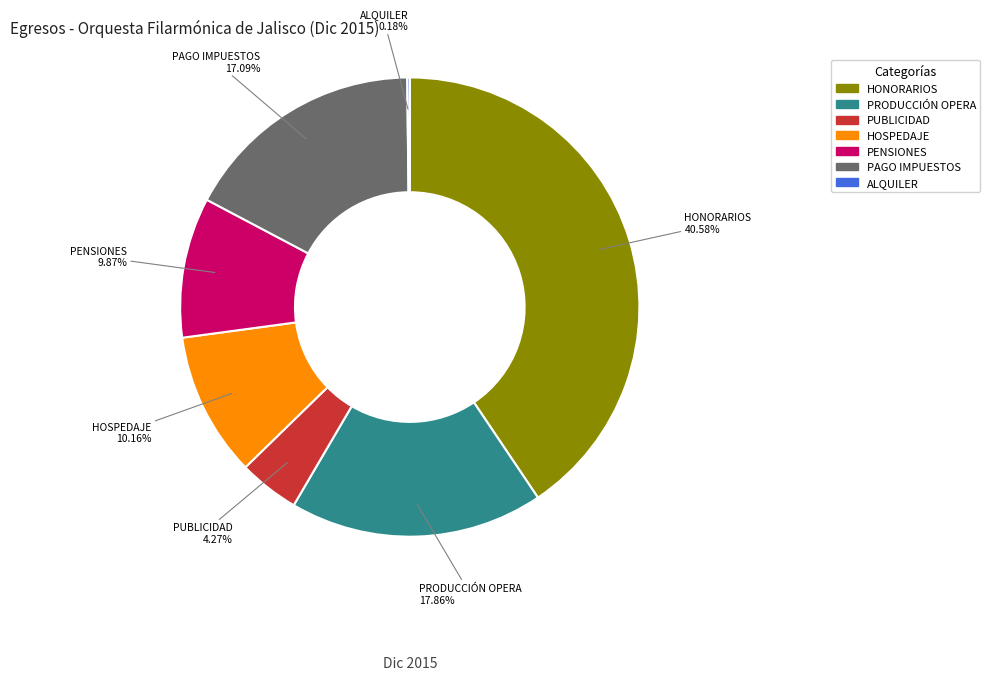

What is the ratio of the value at PUBLICIDAD to the value at HOSPEDAJE?

0.4